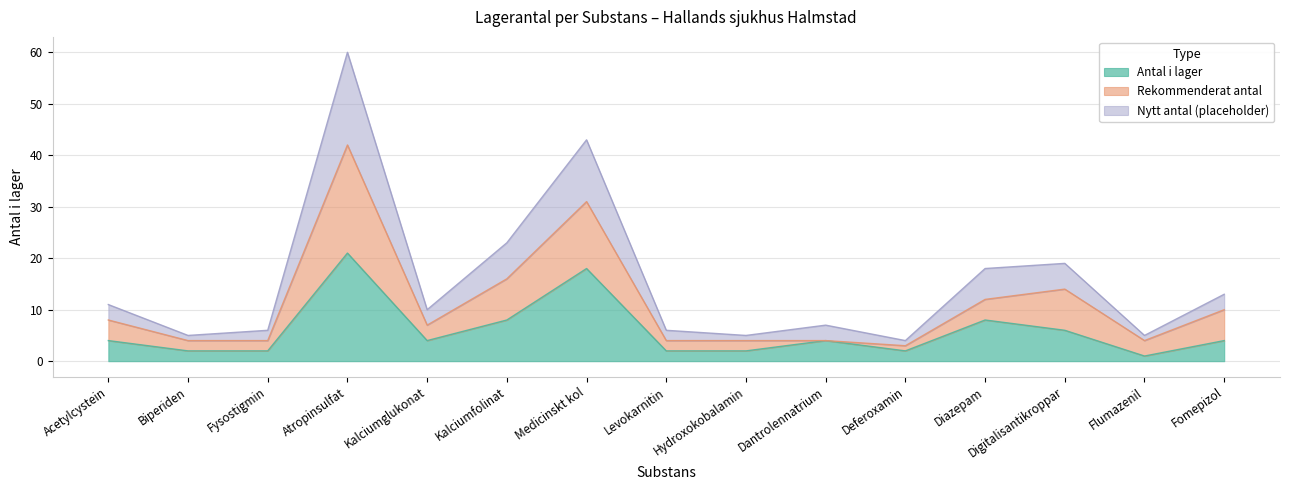

Which category has the lowest value across all series?

Flumazenil